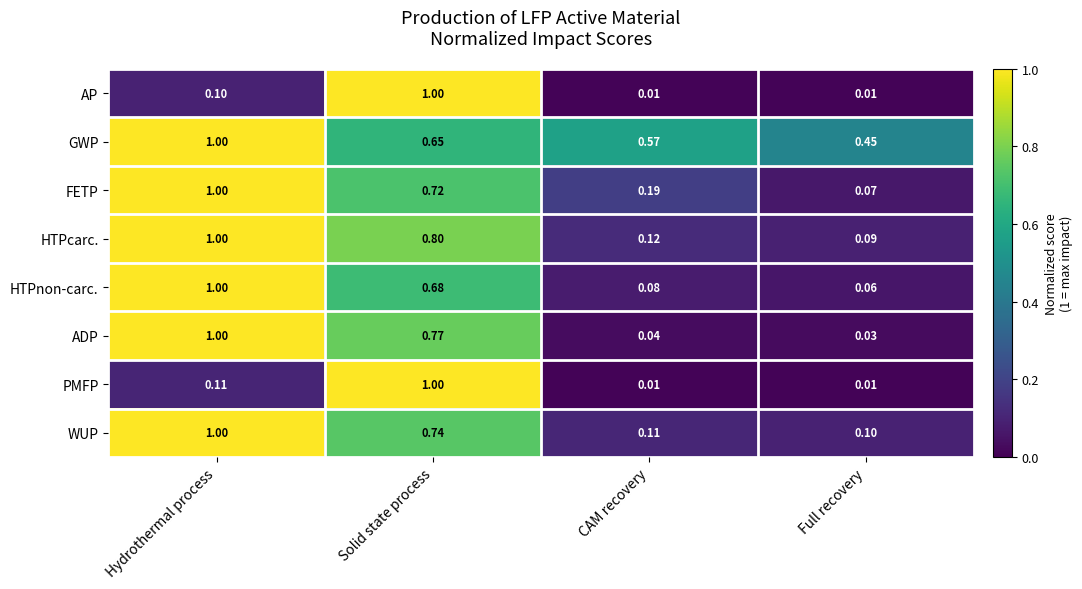

Rank the categories by WUP value from highest to lowest.

Hydrothermal process, Solid state process, CAM recovery, Full recovery